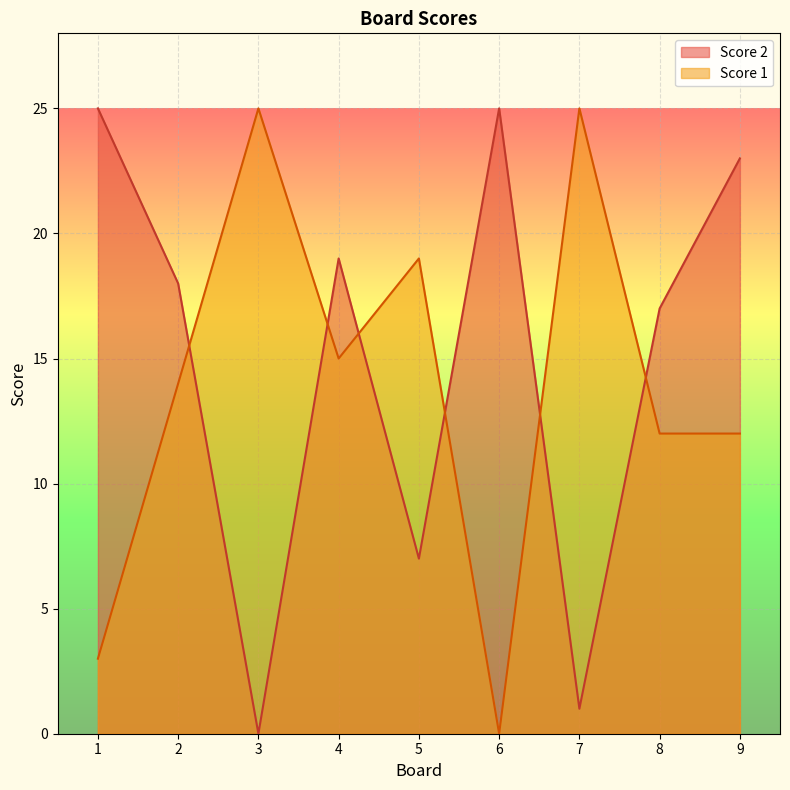

What is the difference between the Score 2 values at 1 and 8?

8